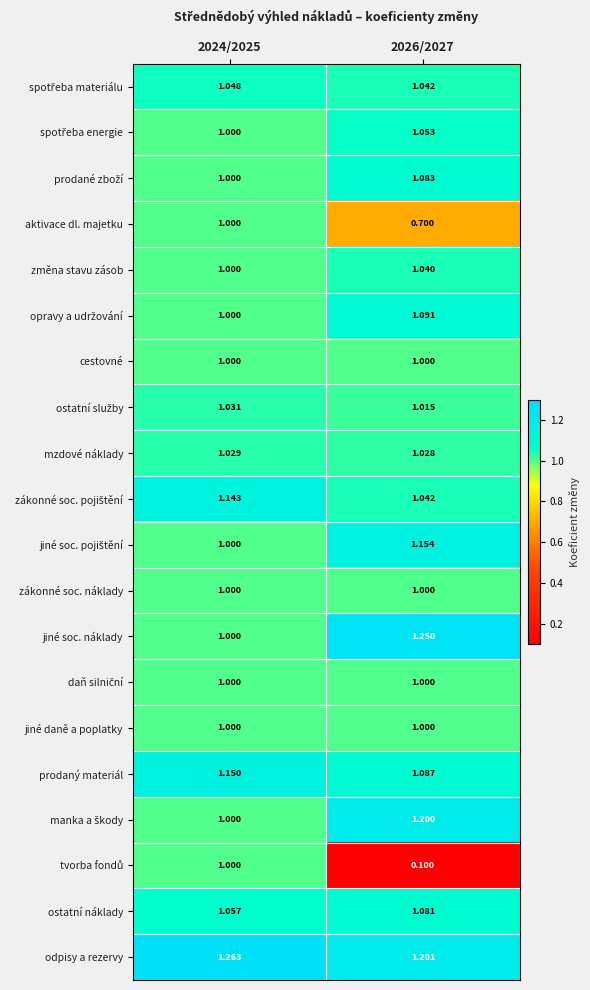

How many data points does each series have?

2